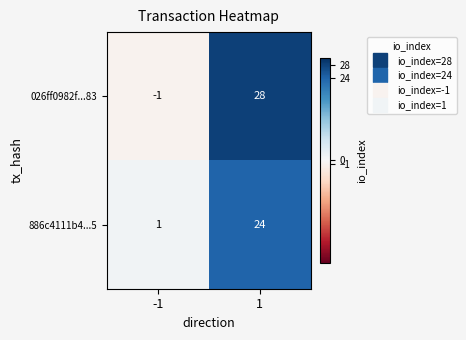

Reading right to left, transcribe all the data shown in this chart.

026ff0982f...83: 28	-1
886c4111b4...5: 24	1